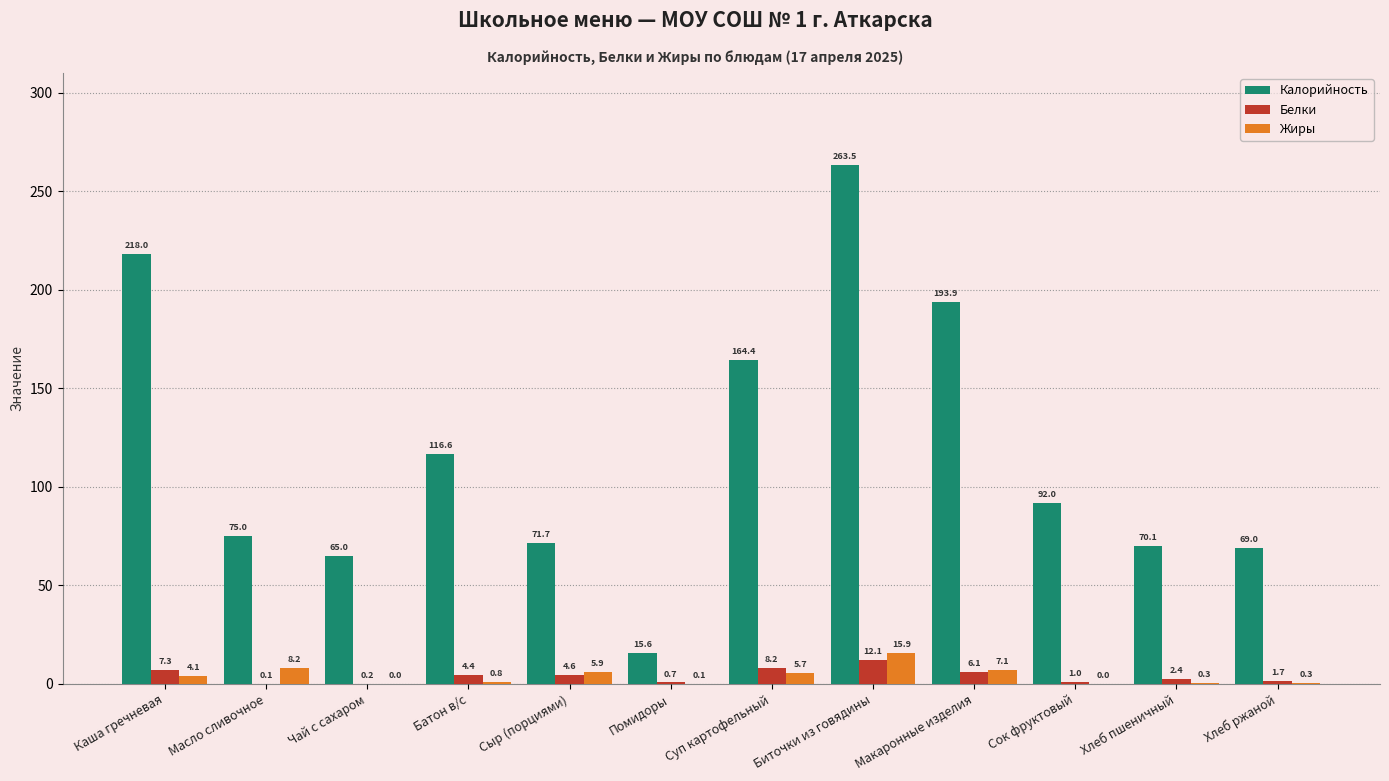

Is it true that Белки equals 0.1 at Масло сливочное?

True